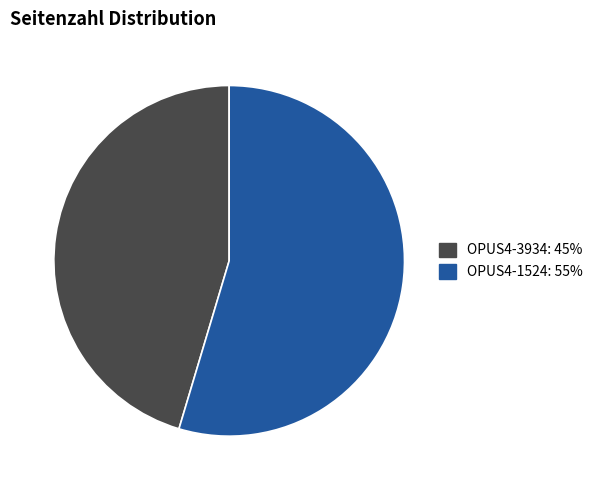

Count the number of slices in the pie.

2